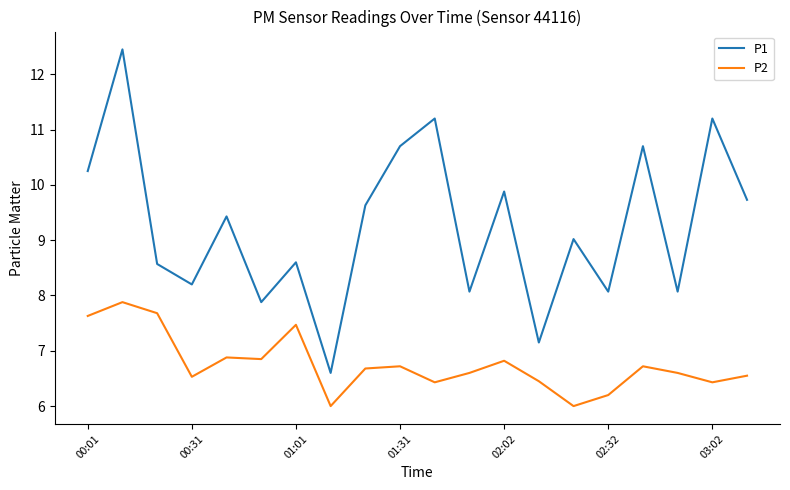

What is the lowest value of the P1 series?

6.6